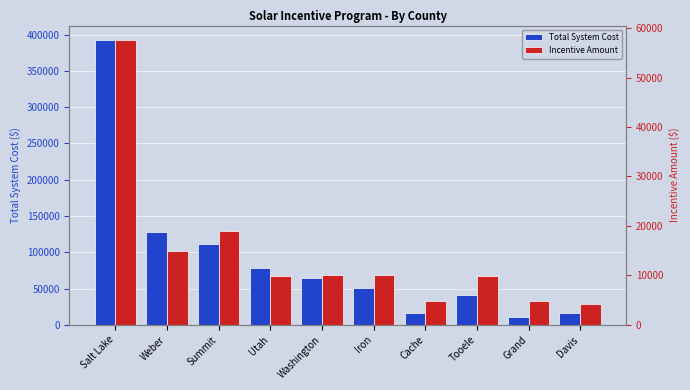

What is the total value across all series at Washington?

75258.0